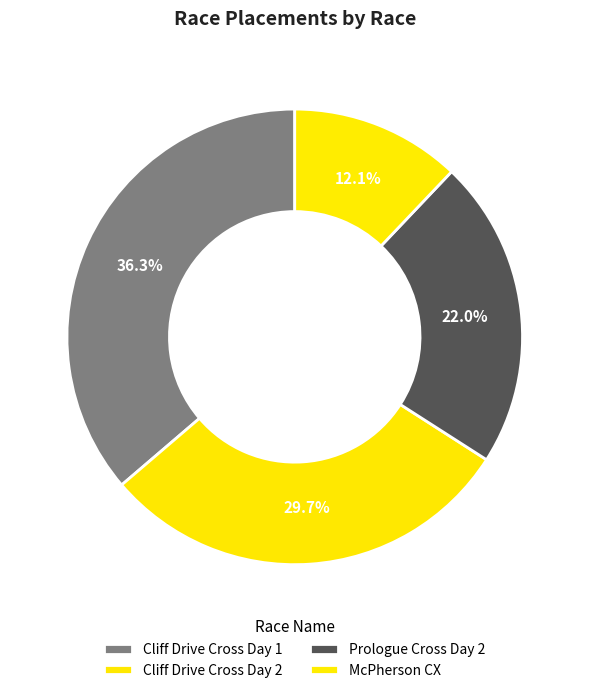

To the nearest percent, what is the combined percentage of Cliff Drive Cross Day 2 and Prologue Cross Day 2?

52%